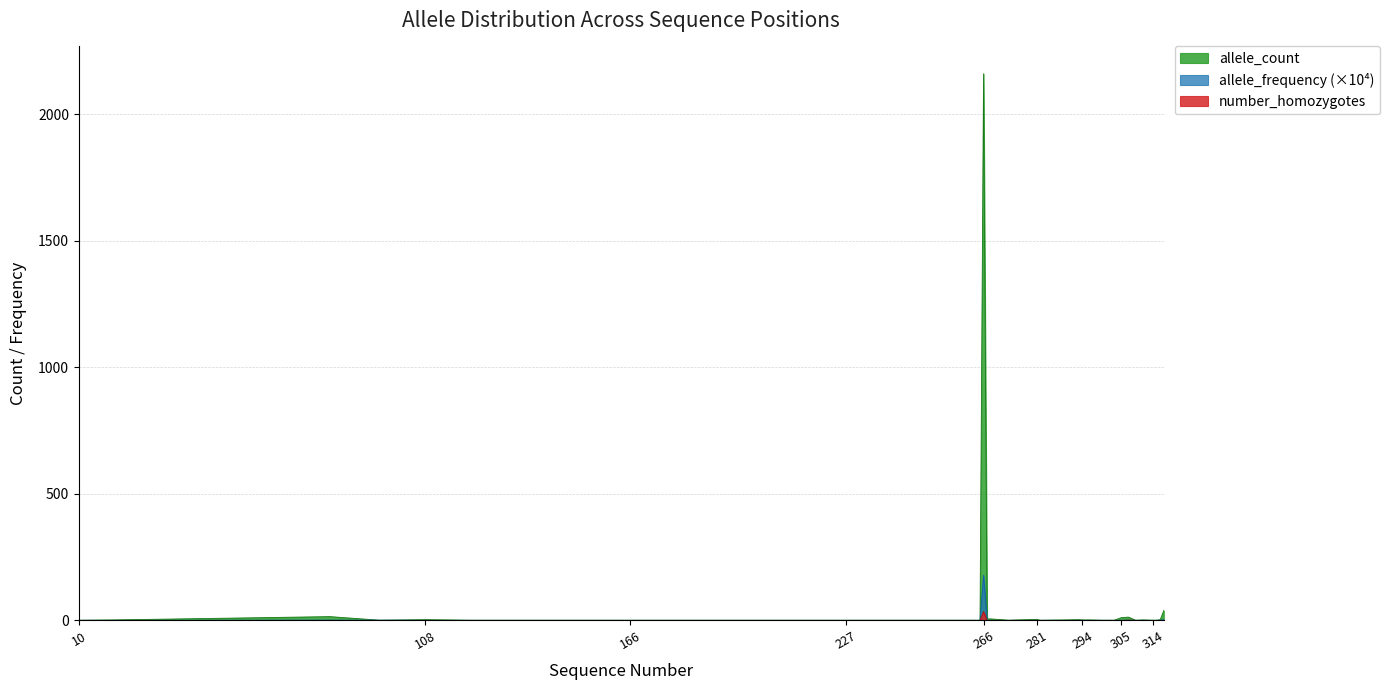

What is the total value across all series at 227?

1.1